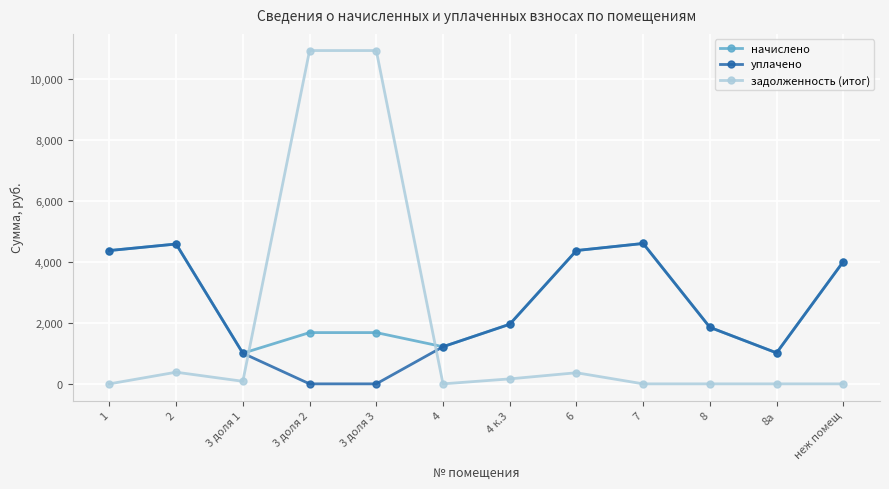

At how many categories does at least one series exceed 9411?

2